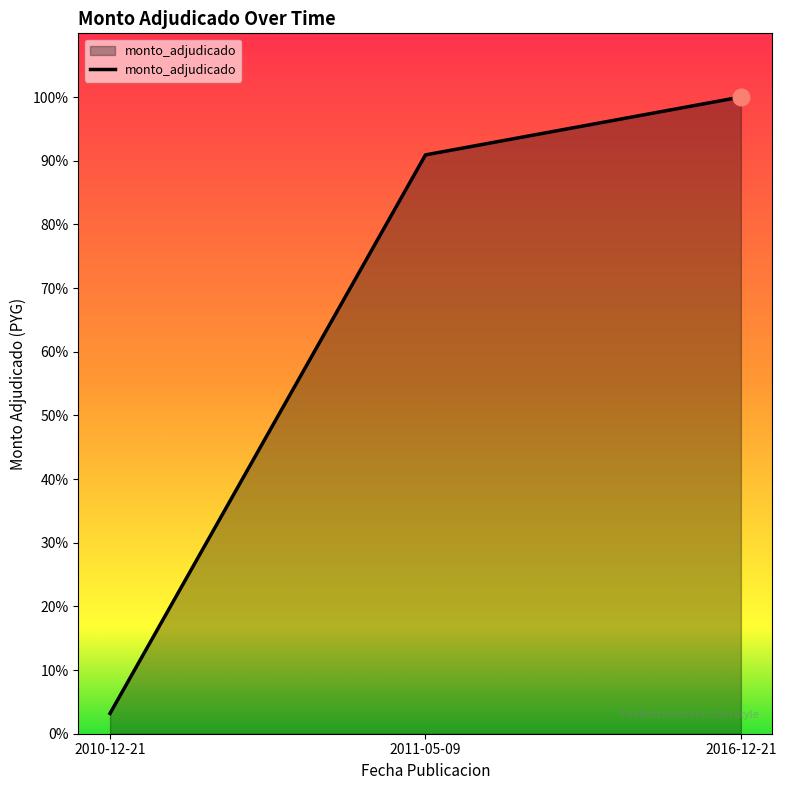

What is the change in value from 2011-05-09 to 2016-12-21?

+9.1